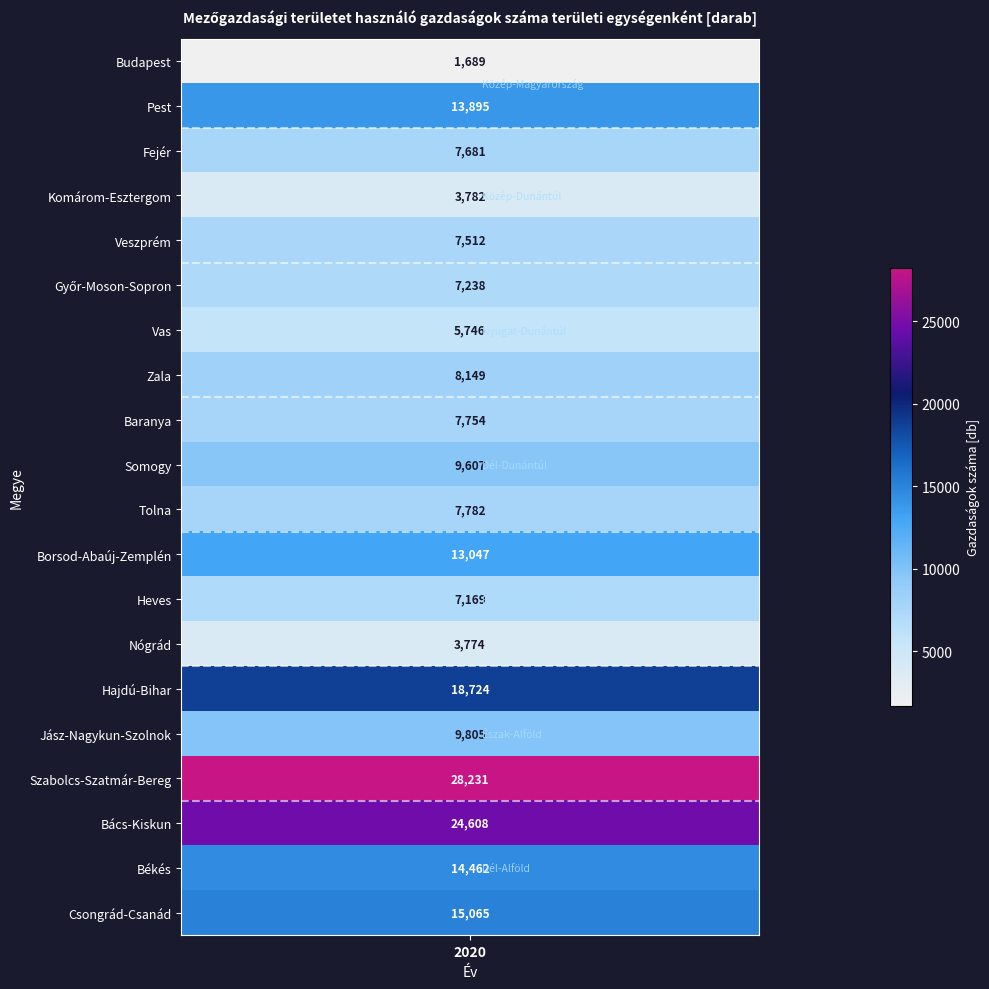

Reading right to left, transcribe all the data shown in this chart.

15065	14462	24608	28231	9805	18724	3774	7169	13047	7782	9607	7754	8149	5746	7238	7512	3782	7681	13895	1689